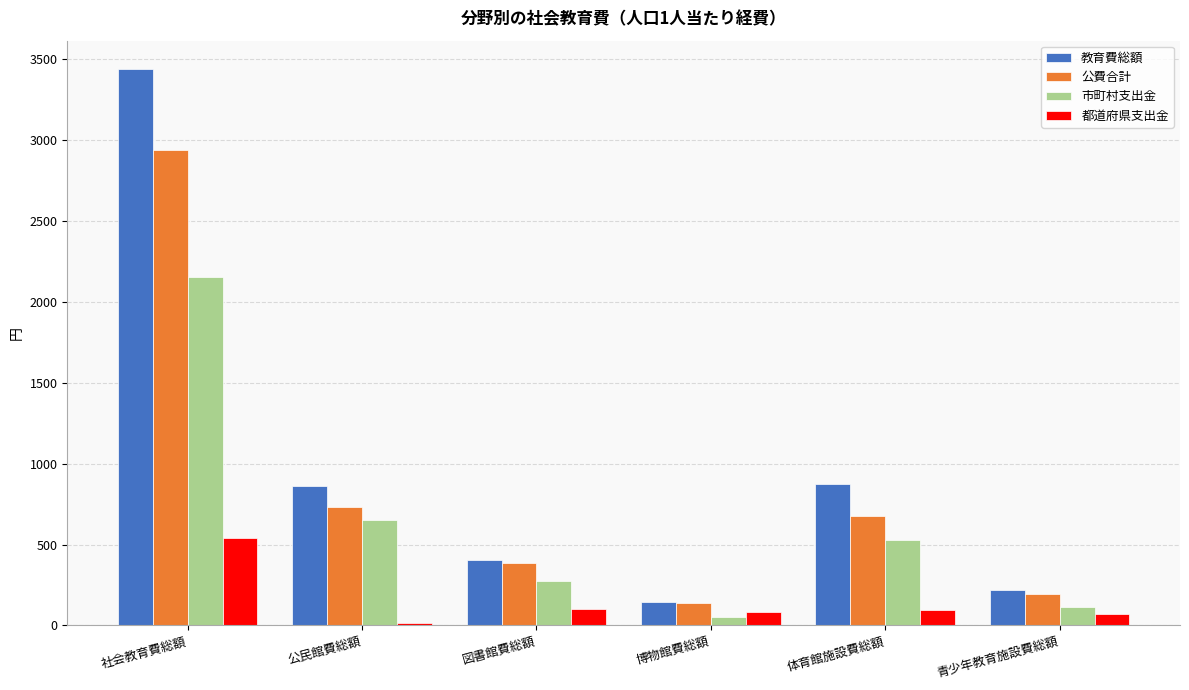

What value does the 市町村支出金 series have at 体育館施設費総額?

528